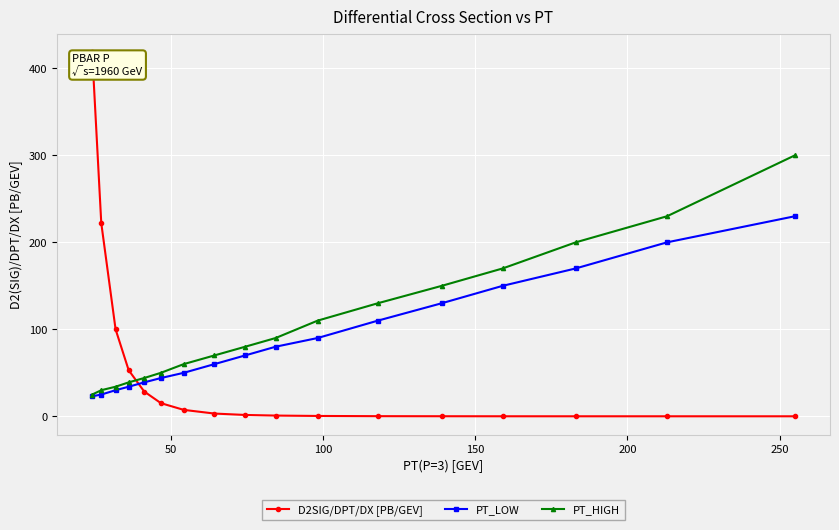

List the series in order of their peak value, highest first.

D2SIG/DPT/DX [PB/GEV], PT_HIGH, PT_LOW